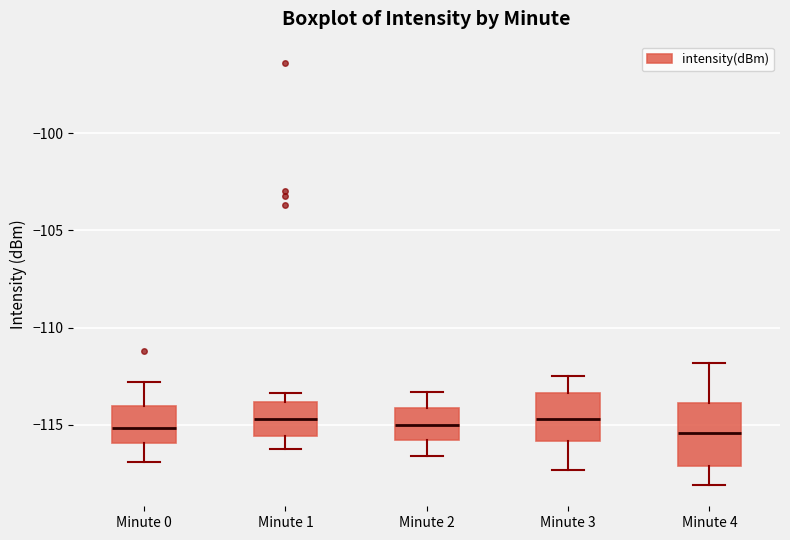

Comparing the boxes themselves (not the whiskers), which one is the tallest?

Minute 4